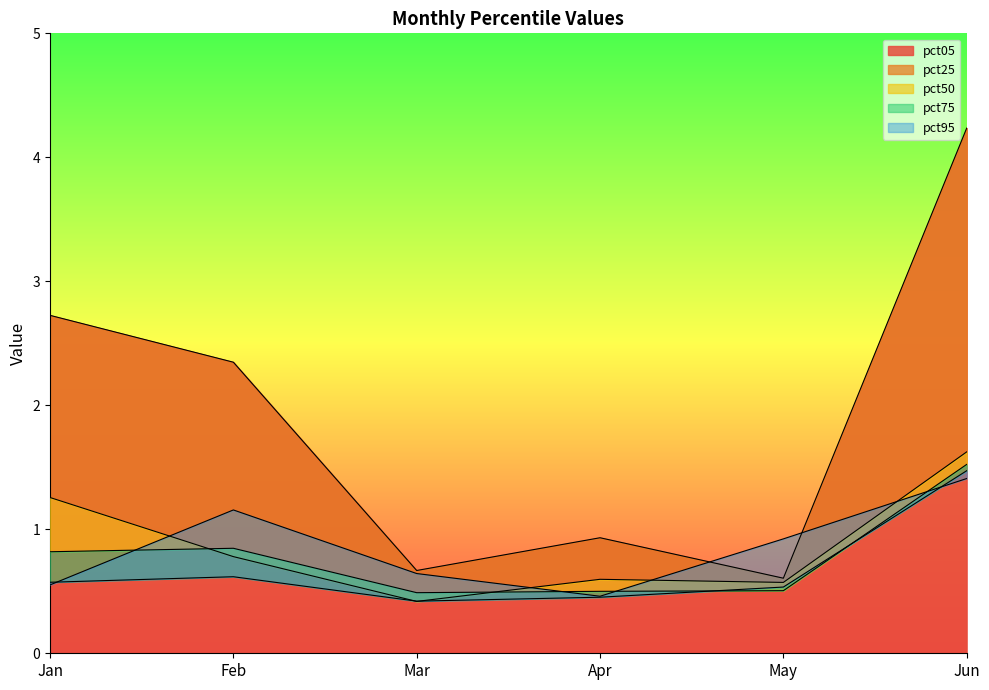

How many lines are shown in the chart?

5